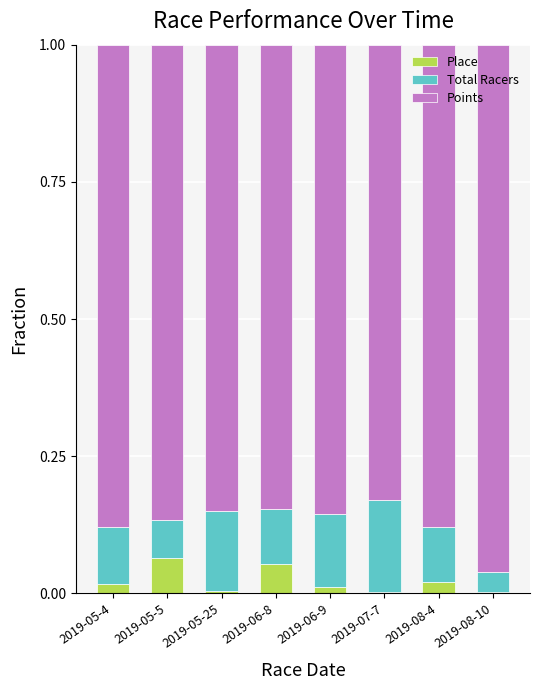

The value of Place at 2019-05-4 is 0.0. True or false?

True